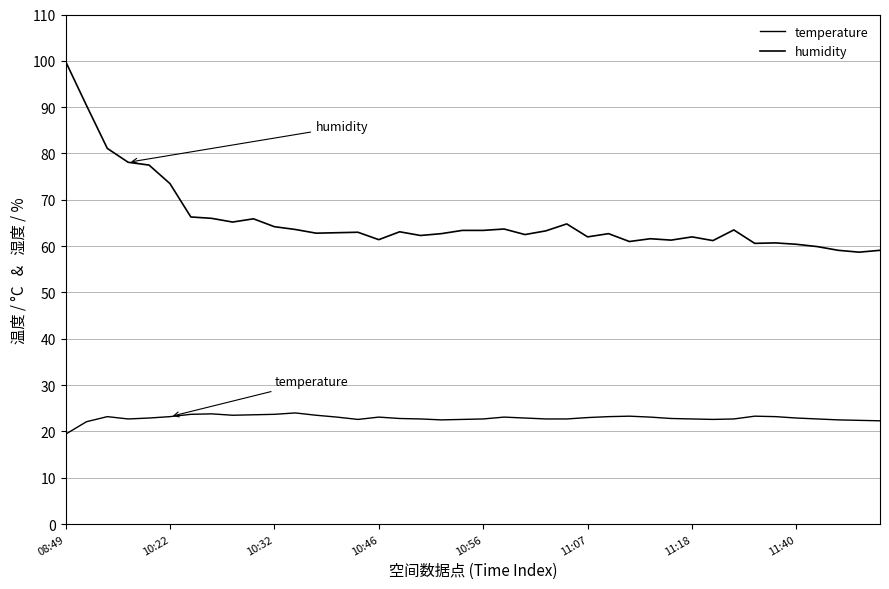

How many lines are shown in the chart?

2